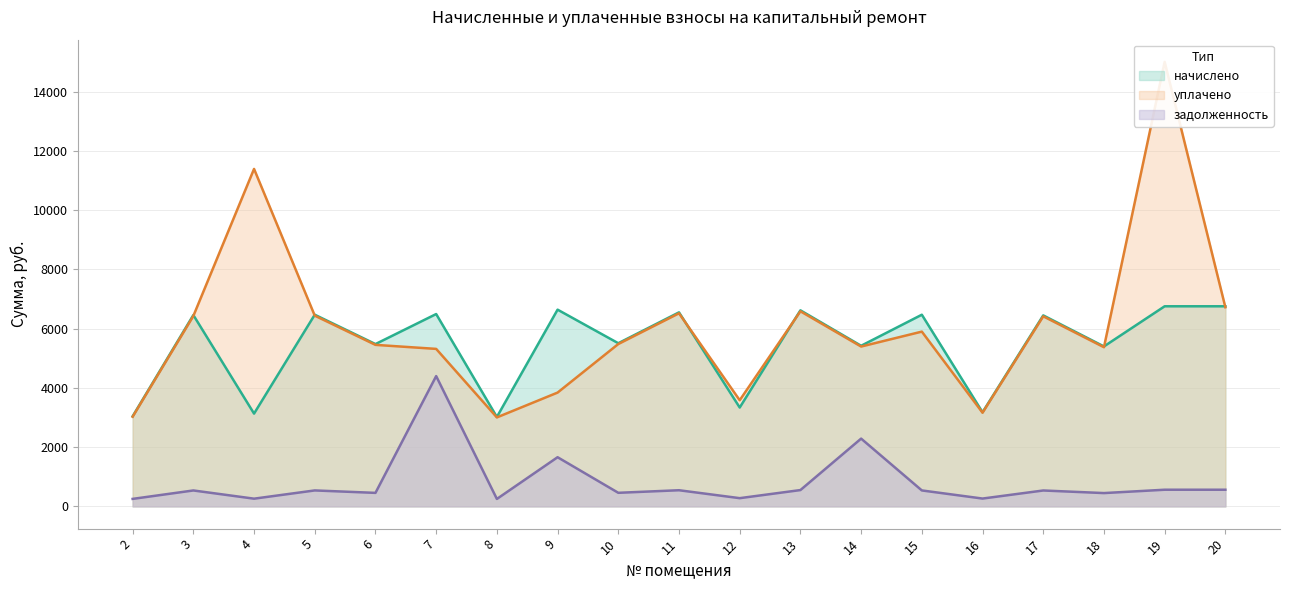

What is the spread (max minus min) of values at 10?

5047.2